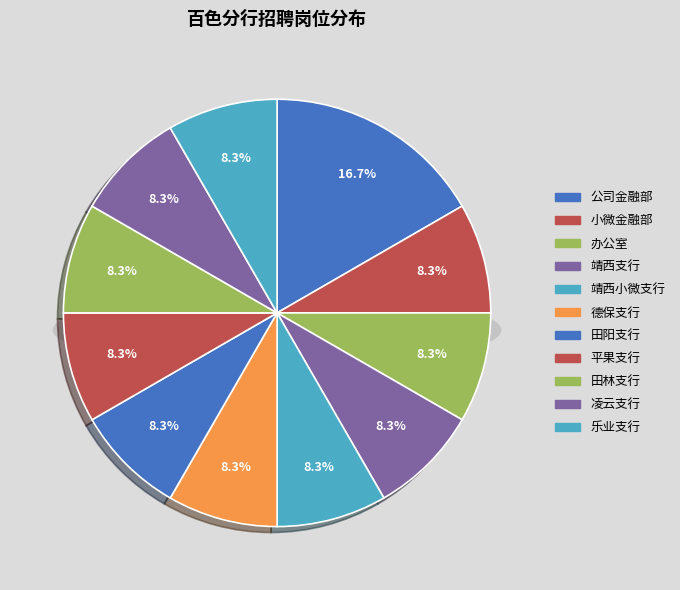

To the nearest percent, what portion does 靖西小微支行 represent?

8%